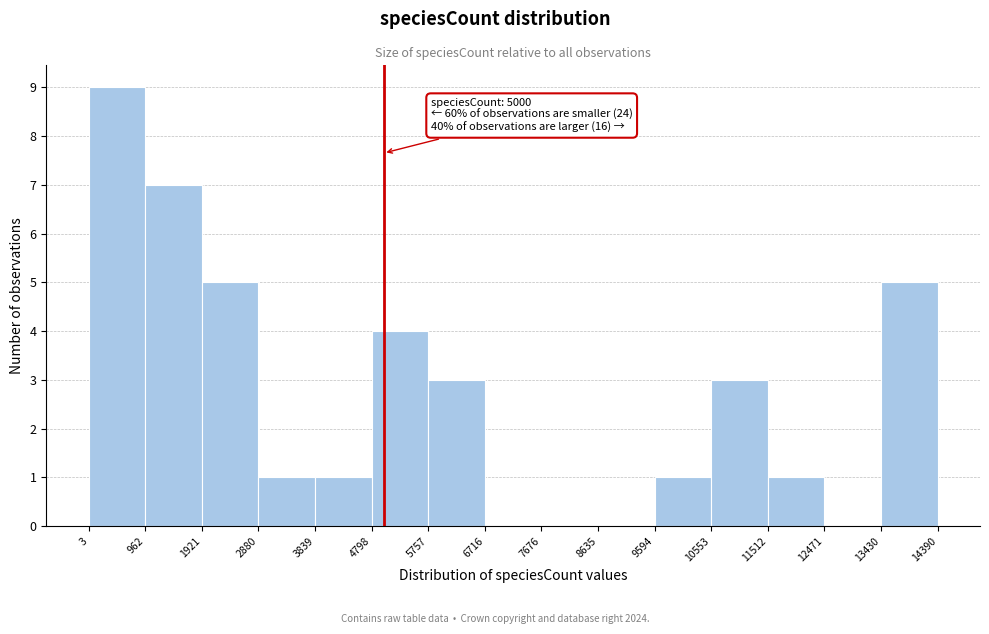

Over which range of the x-axis is the bar tallest?

3 to 962